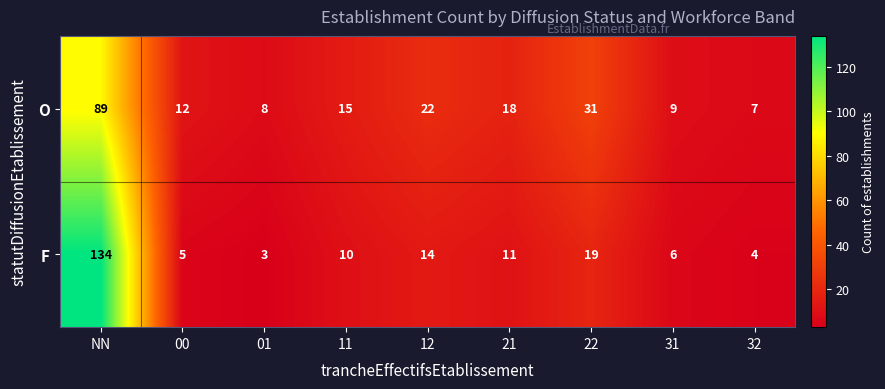

The value of O at 00 is 12. True or false?

True